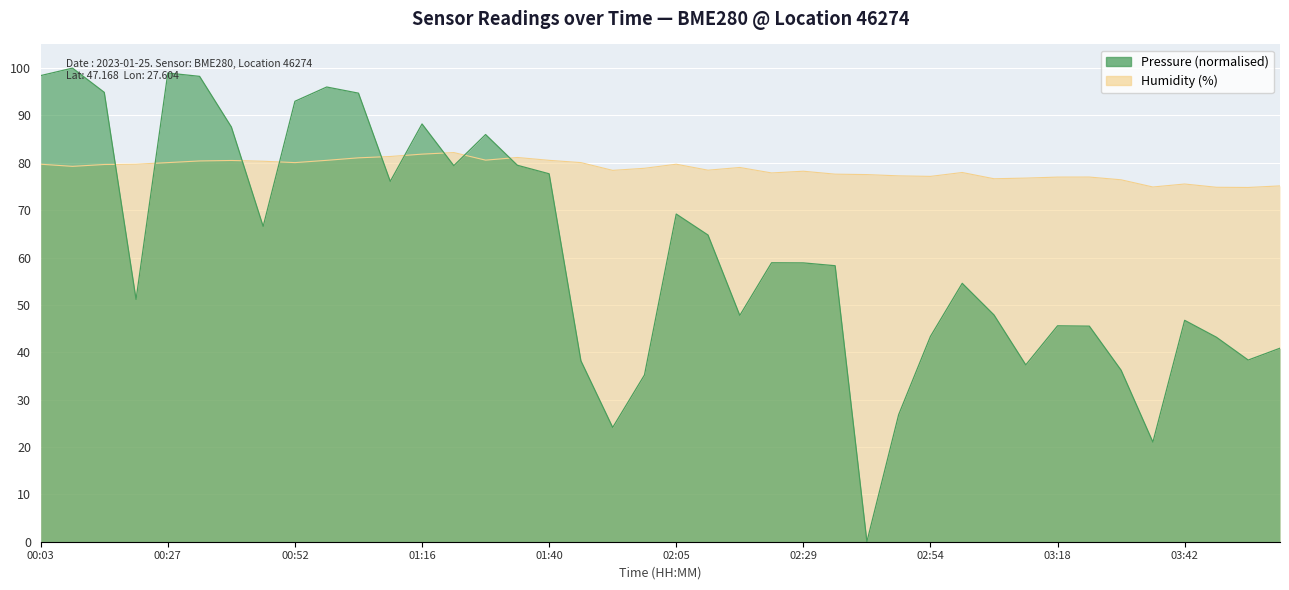

Which series has the widest spread of values?

pressure